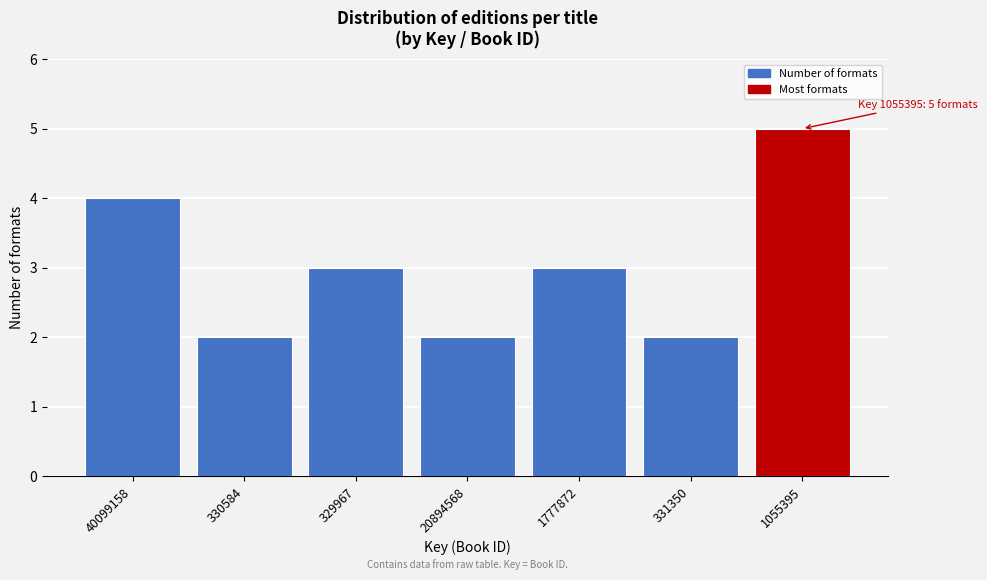

Reading right to left, what are all the values shown in this chart?

5	2	3	2	3	2	4